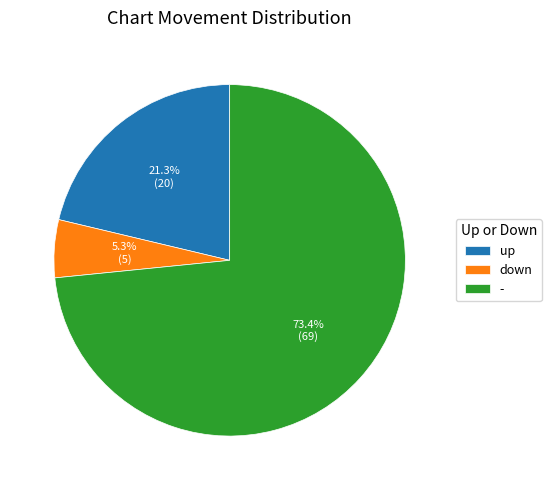

Is it true that up is 21% of the pie?

True